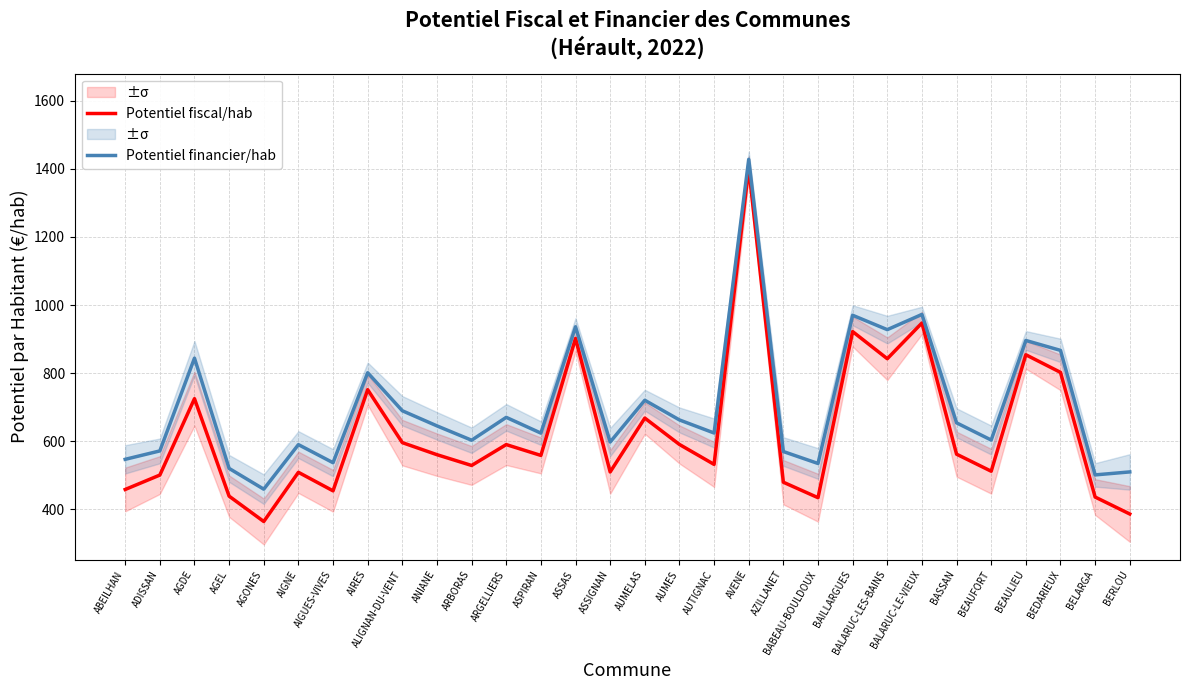

Does the chart display data point markers on the line(s)?

No